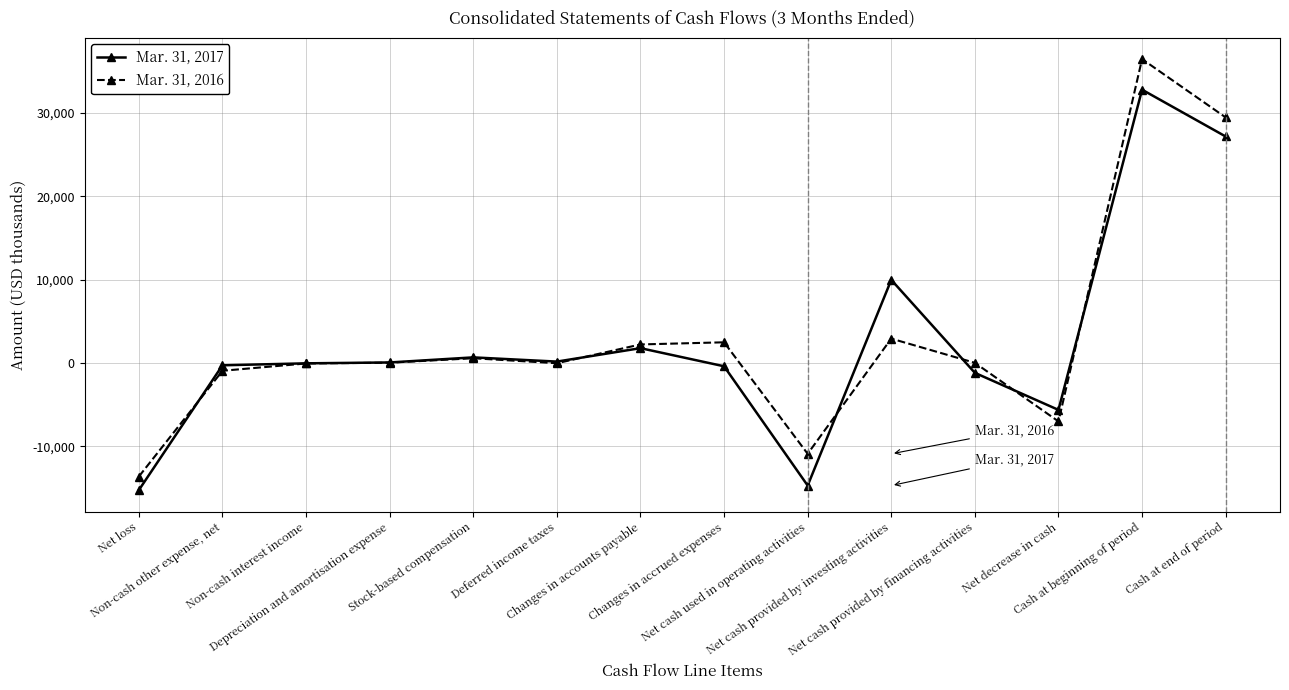

What is the difference between the maximum and second lowest values in the Mar. 31, 2016 series?

47325